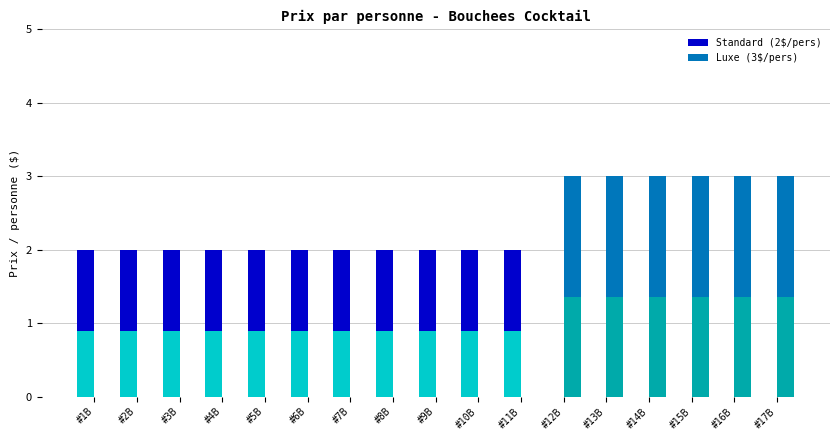

The Luxe (3$/pers) series shows -2 at #2B. True or false?

False